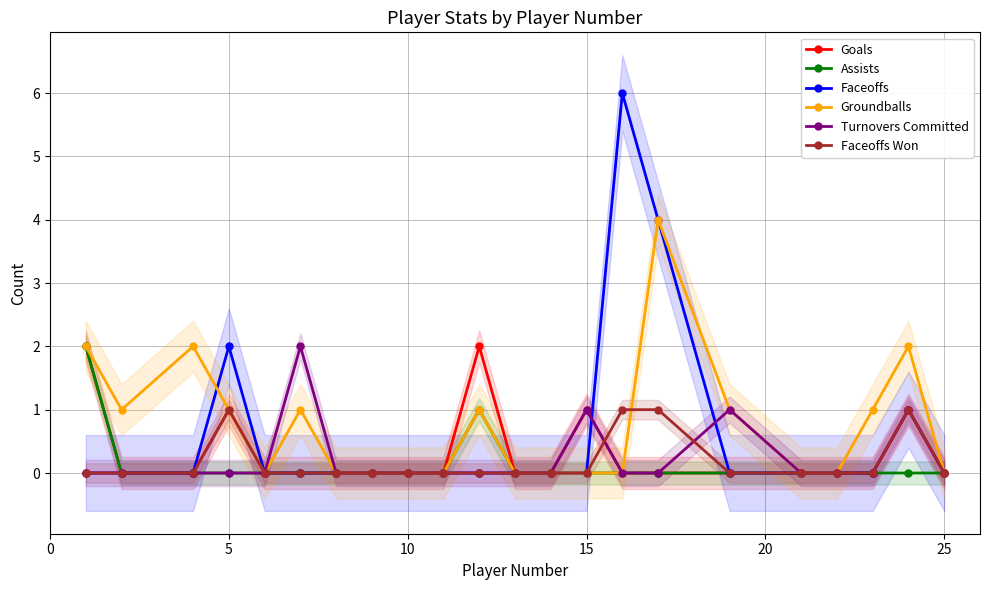

Is the value of Groundballs at 20 greater than the value of Faceoffs at 10?

No